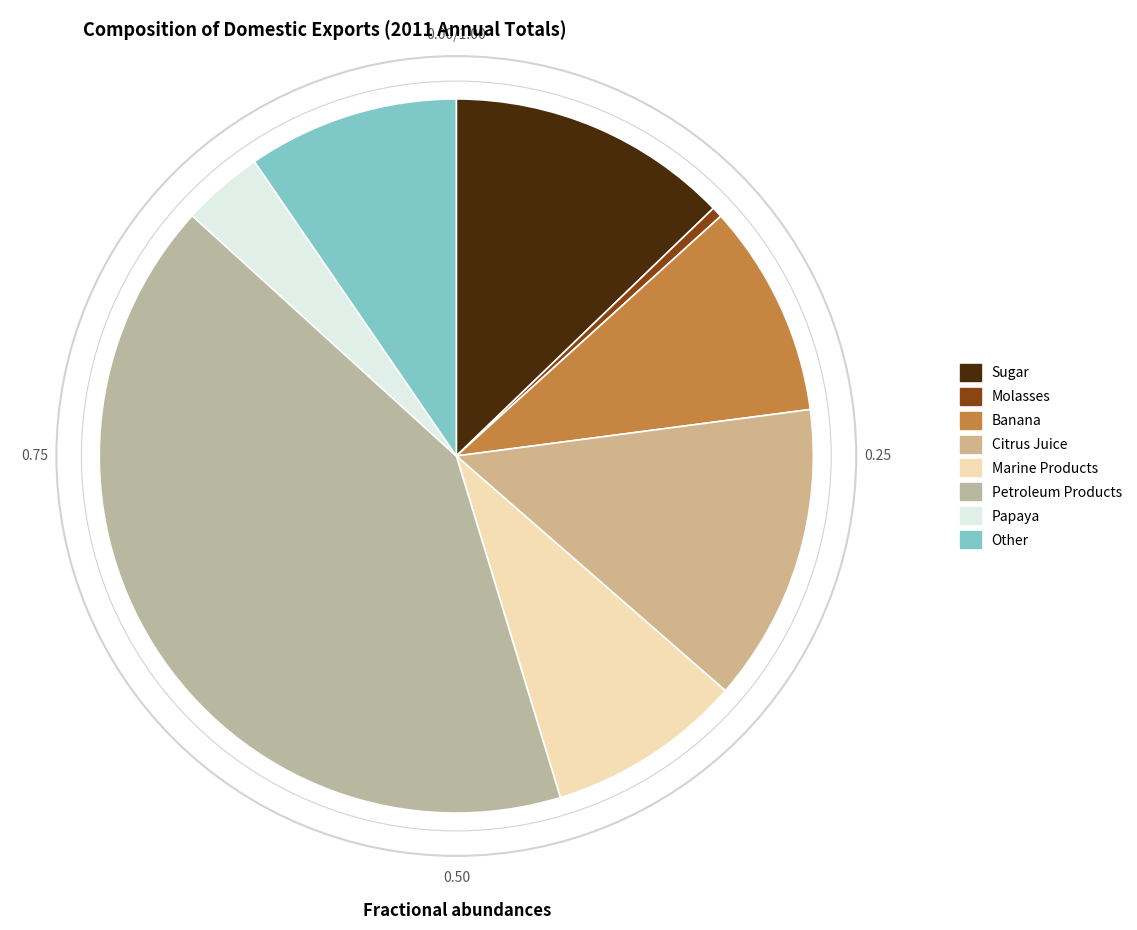

How many slices are in this pie chart?

8